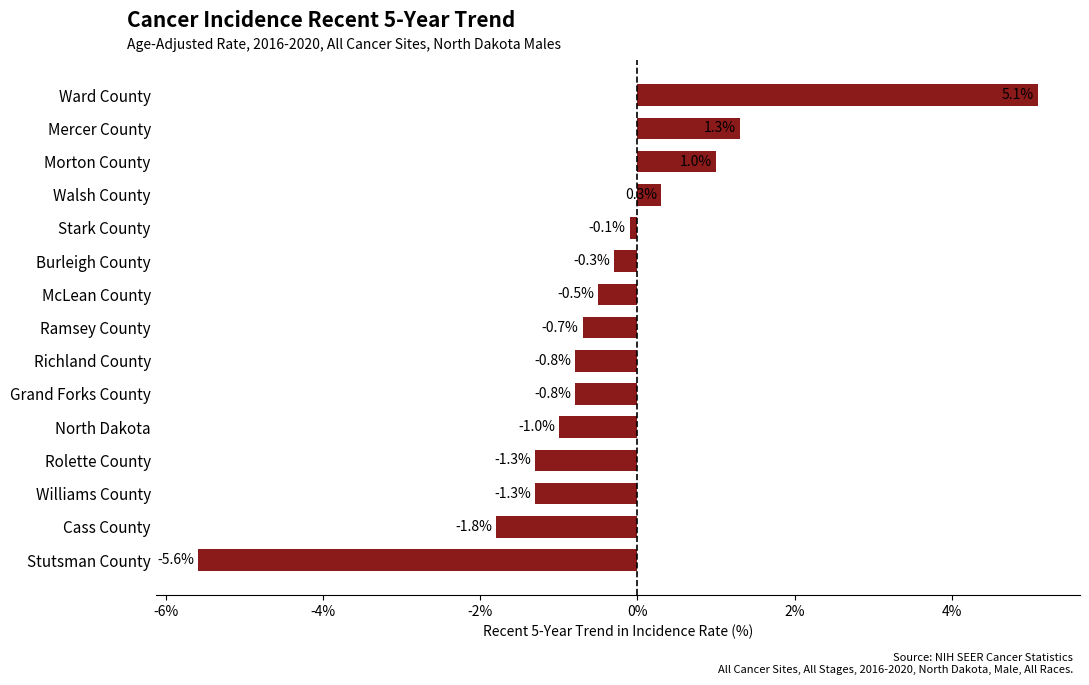

At which label is the value closest to 0?

Stark County